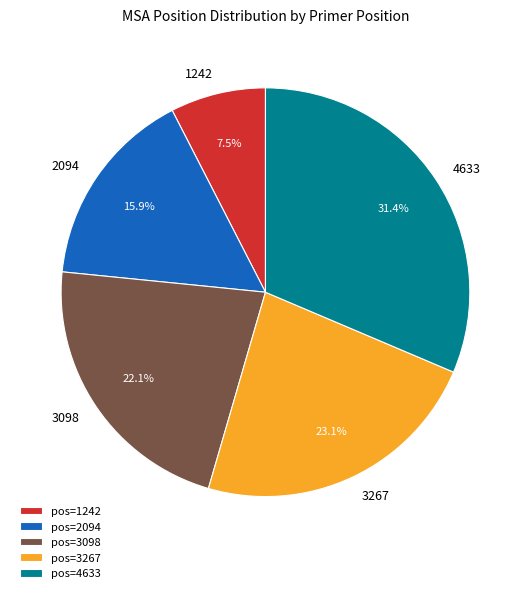

What percentage is the 4633 slice, to the nearest percent?

31%